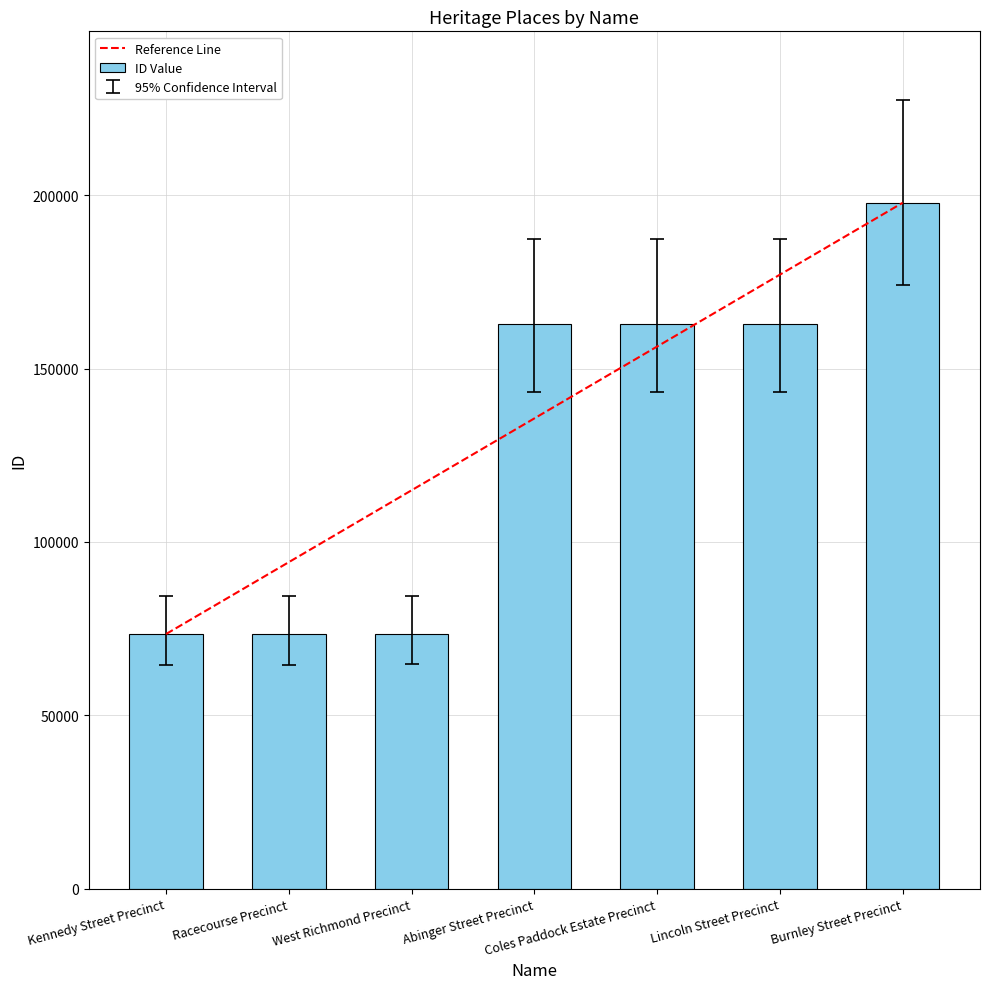

Is it true that the value at West Richmond Precinct is 73454?

True